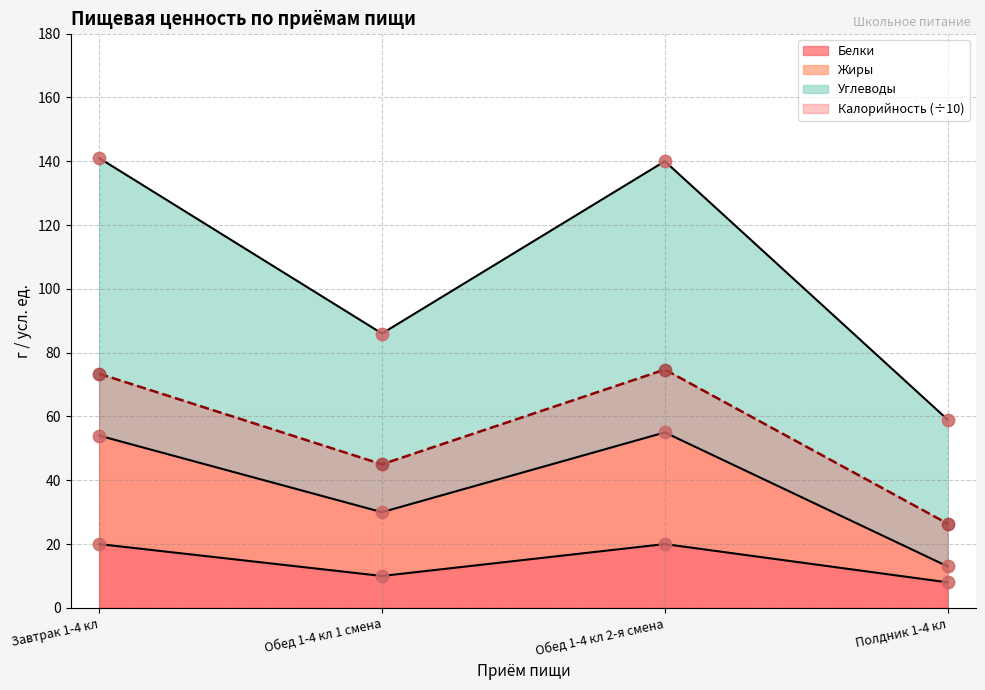

Which series reaches the maximum Y coordinate?

Углеводы